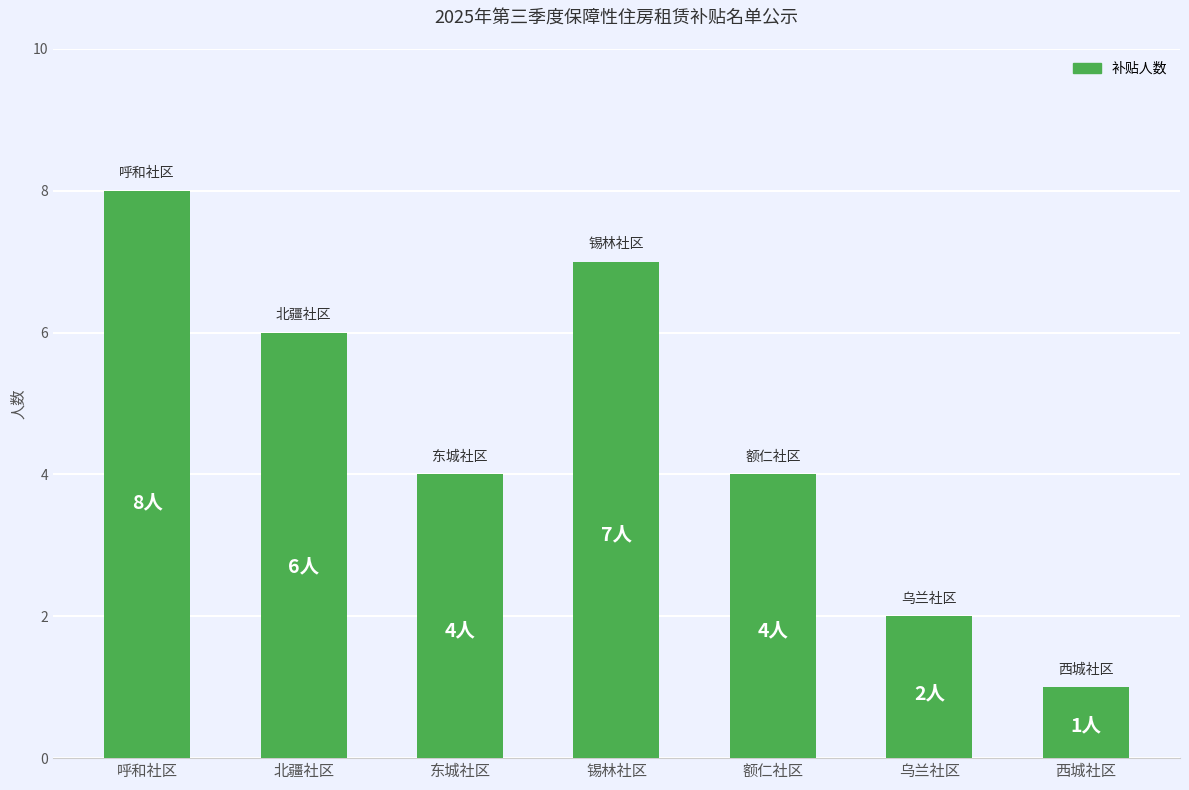

Where does the data first go above 4?

呼和社区